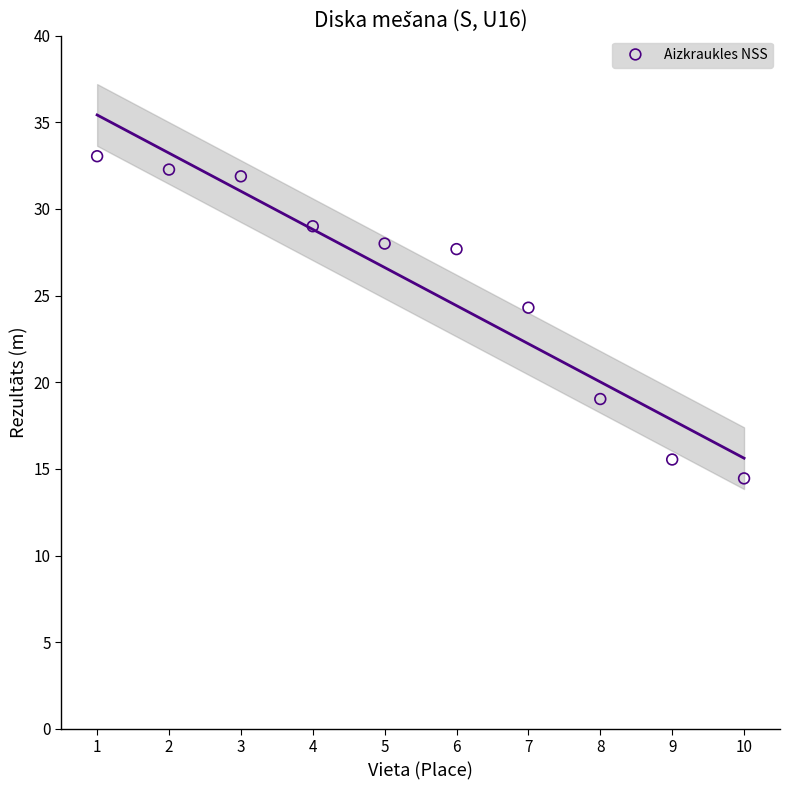

What Y value in the scatter plot is closest to 23?

24.3